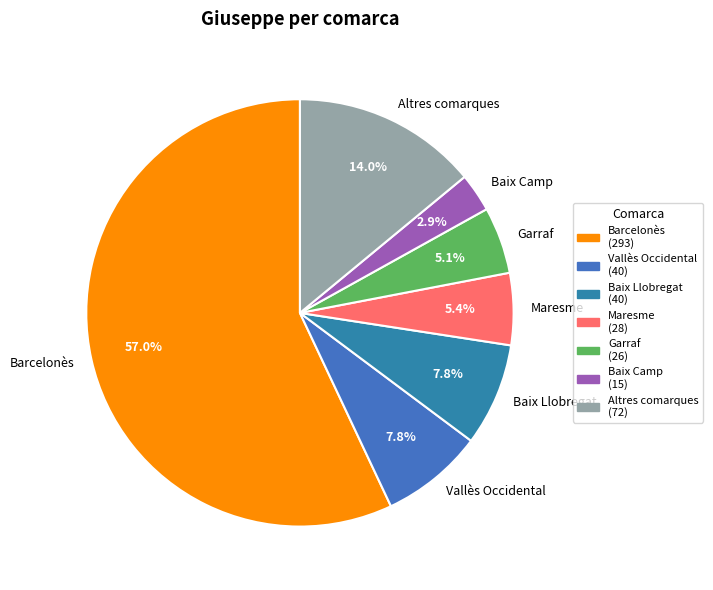

What is the total percentage of Baix Camp and Baix Llobregat?

10.7%